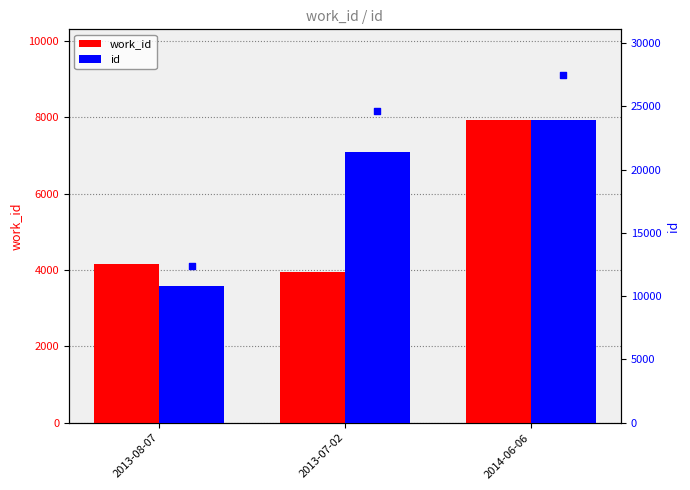

Which series has the largest Y range (max minus min)?

id (marker)